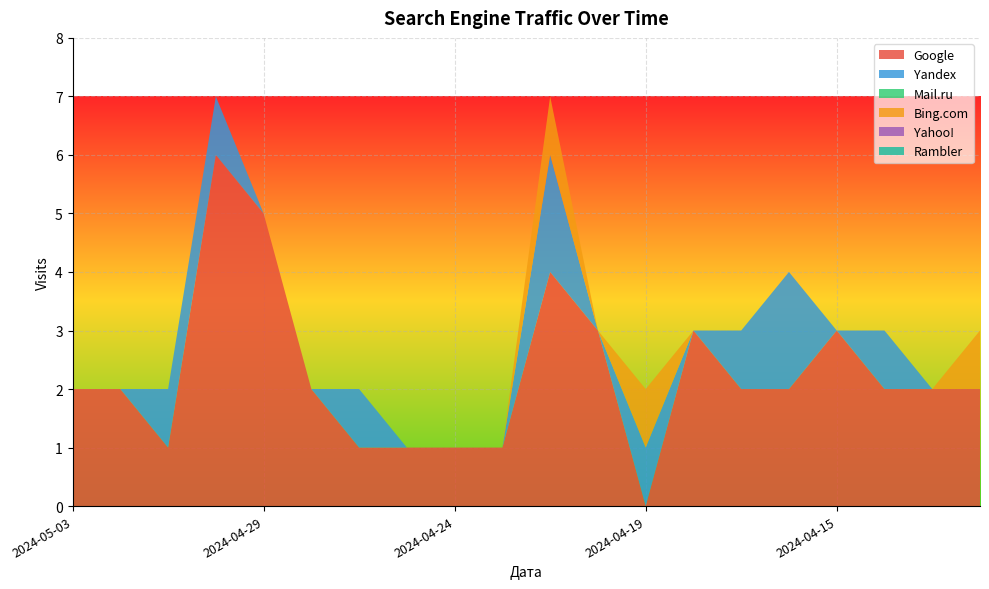

Reading left to right, what are all the values shown in this chart?

Google: 2	2	1	6	5	2	1	1	1	1	4	3	0	3	2	2	3	2	2	2
Yandex: 0	0	1	1	0	0	1	0	0	0	2	0	1	0	1	2	0	1	0	0
Mail.ru: 0	0	0	0	0	0	0	0	0	0	0	0	0	0	0	0	0	0	0	0
Bing.com: 0	0	0	0	0	0	0	0	0	0	1	0	1	0	0	0	0	0	0	1
Yahoo!: 0	0	0	0	0	0	0	0	0	0	0	0	0	0	0	0	0	0	0	0
Rambler: 0	0	0	0	0	0	0	0	0	0	0	0	0	0	0	0	0	0	0	0